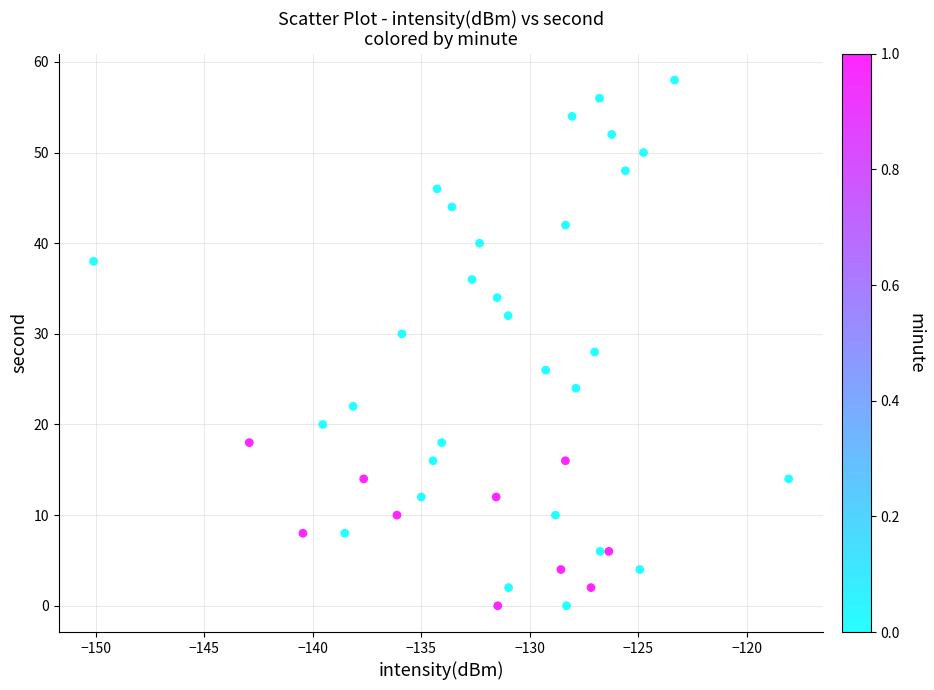

What is the range of Y values (max minus min)?

58